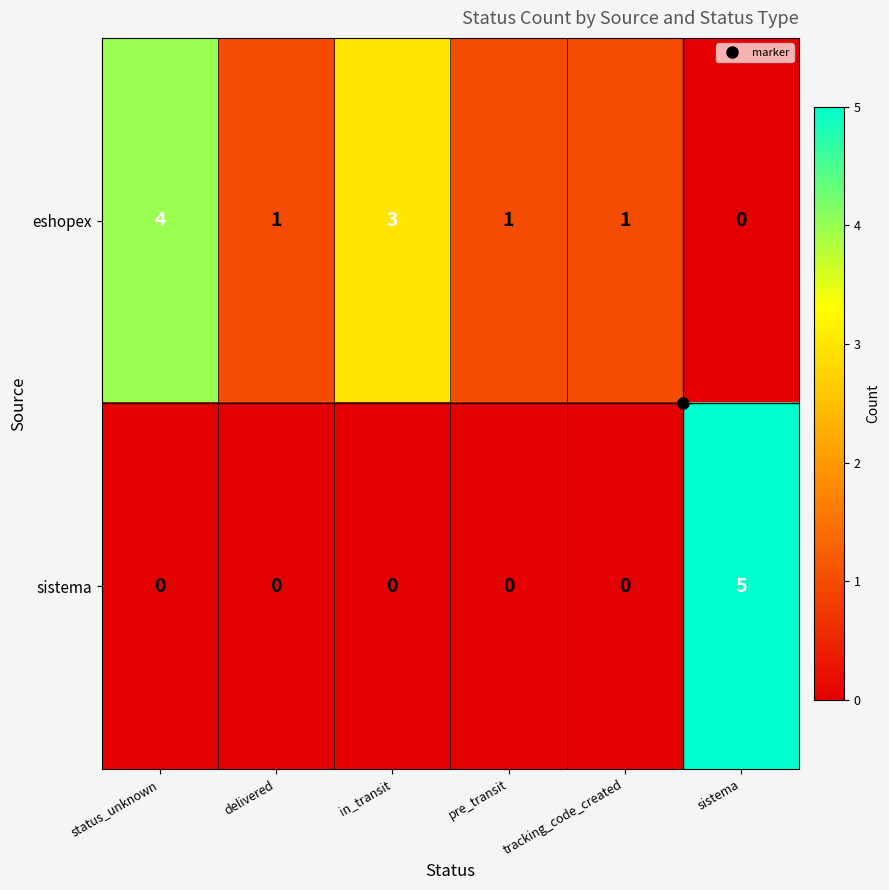

How many categories are shown in the chart?

6